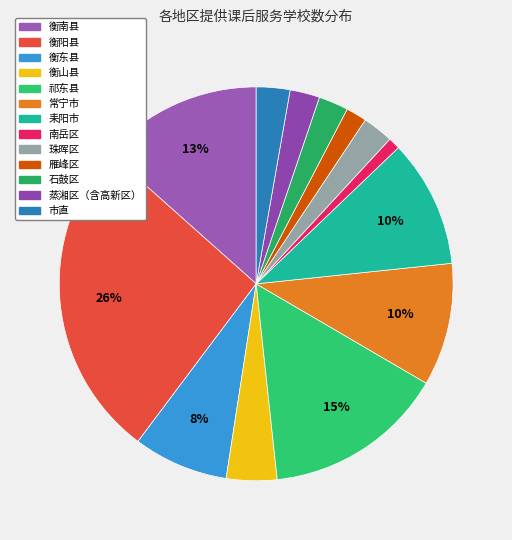

Is there a majority slice in this chart?

No